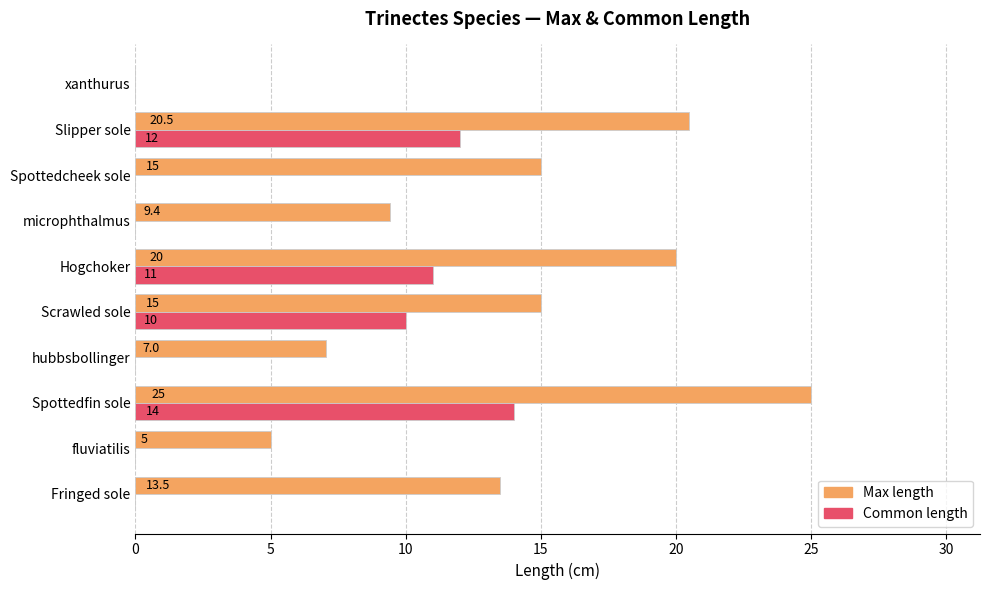

At which category does the chart reach its peak across all series?

Spottedfin sole